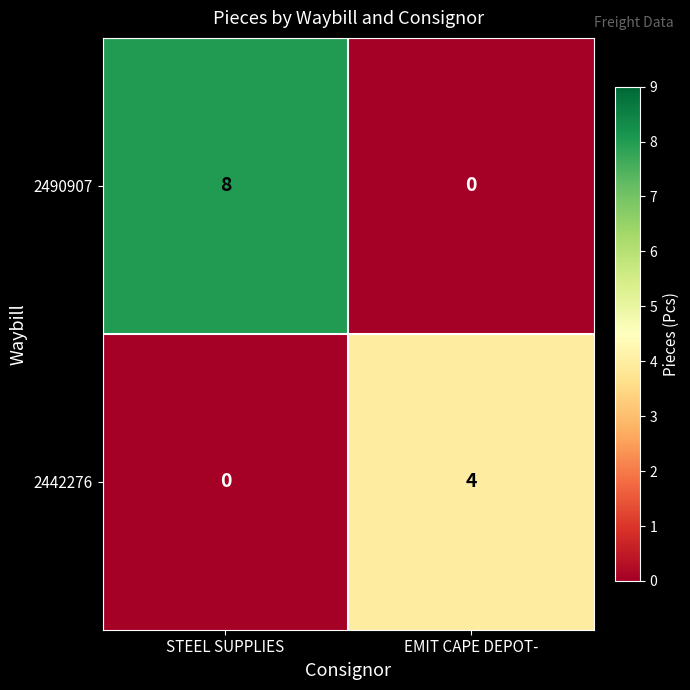

Which series changed the most between STEEL SUPPLIES and EMIT CAPE DEPOT-?

2490907